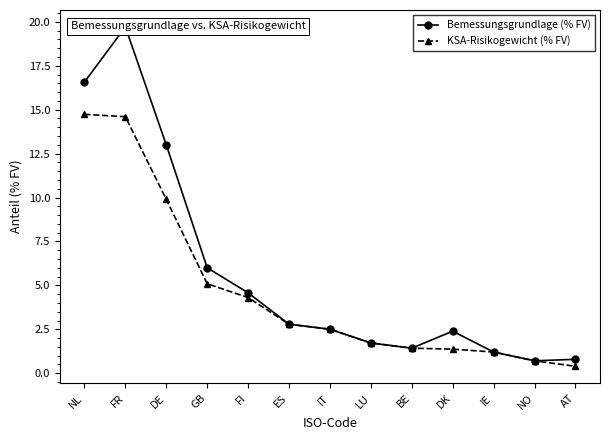

True or false: KSA-Risikogewicht (% FV) has more than 0 points higher than both neighbors.

False